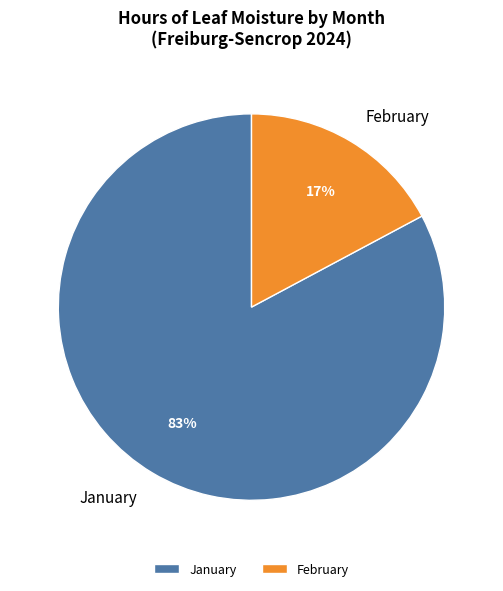

Which category has the smallest portion of the pie?

February